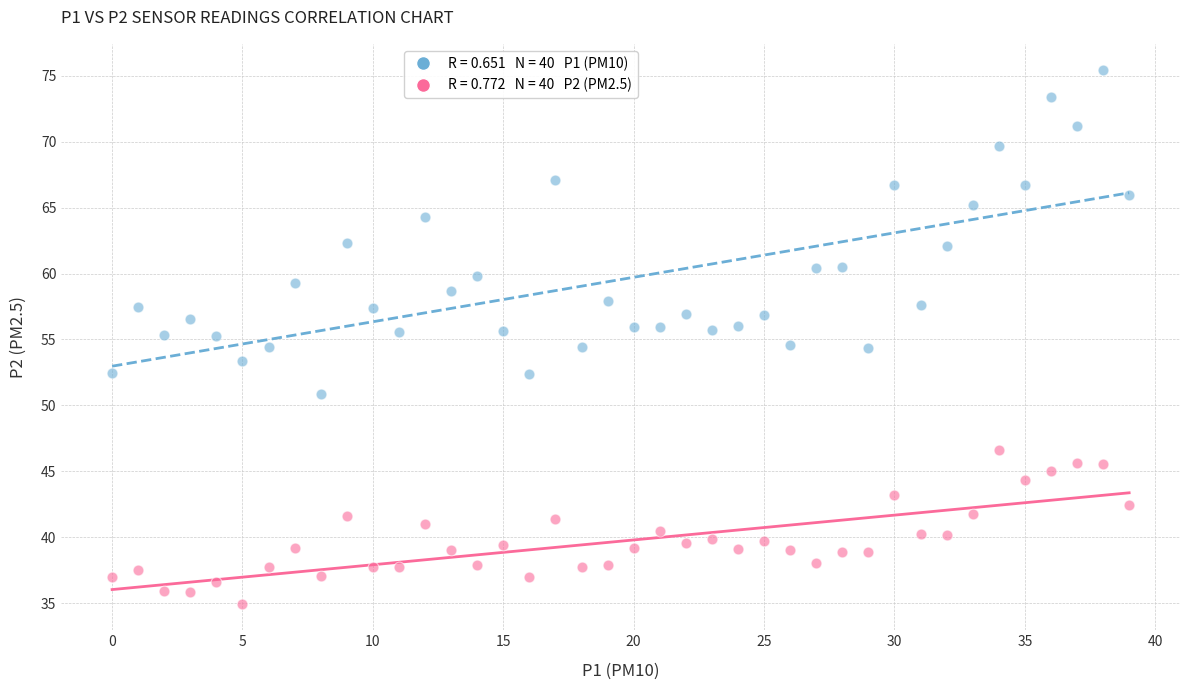

Across all data points, what is the range of Y values (max minus min)?

40.4